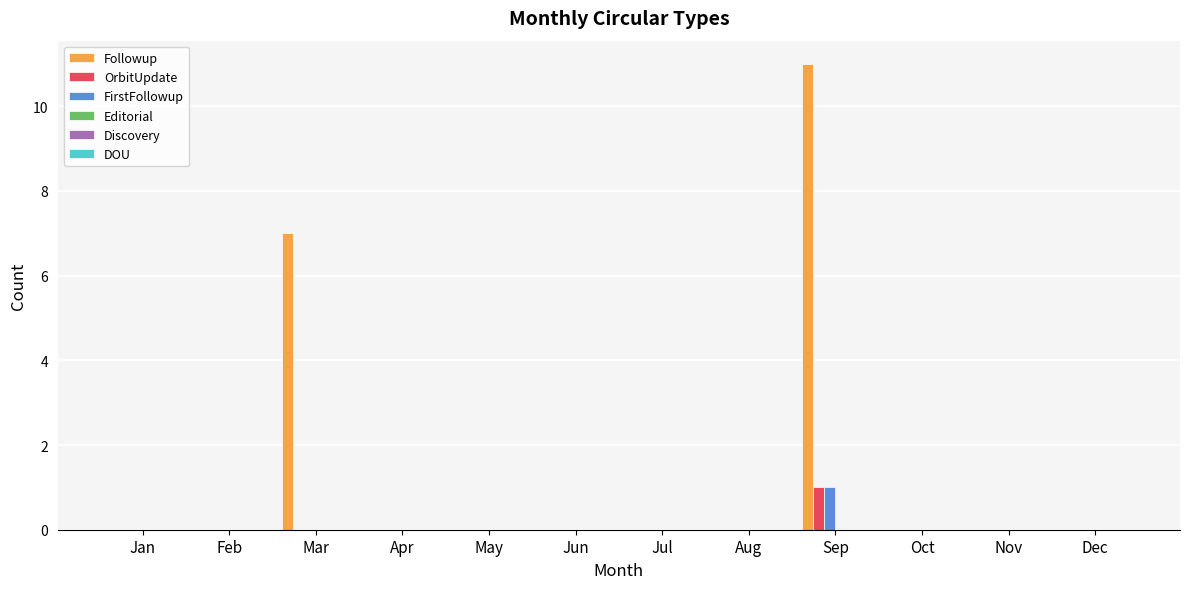

At which label does FirstFollowup reach its peak?

Sep